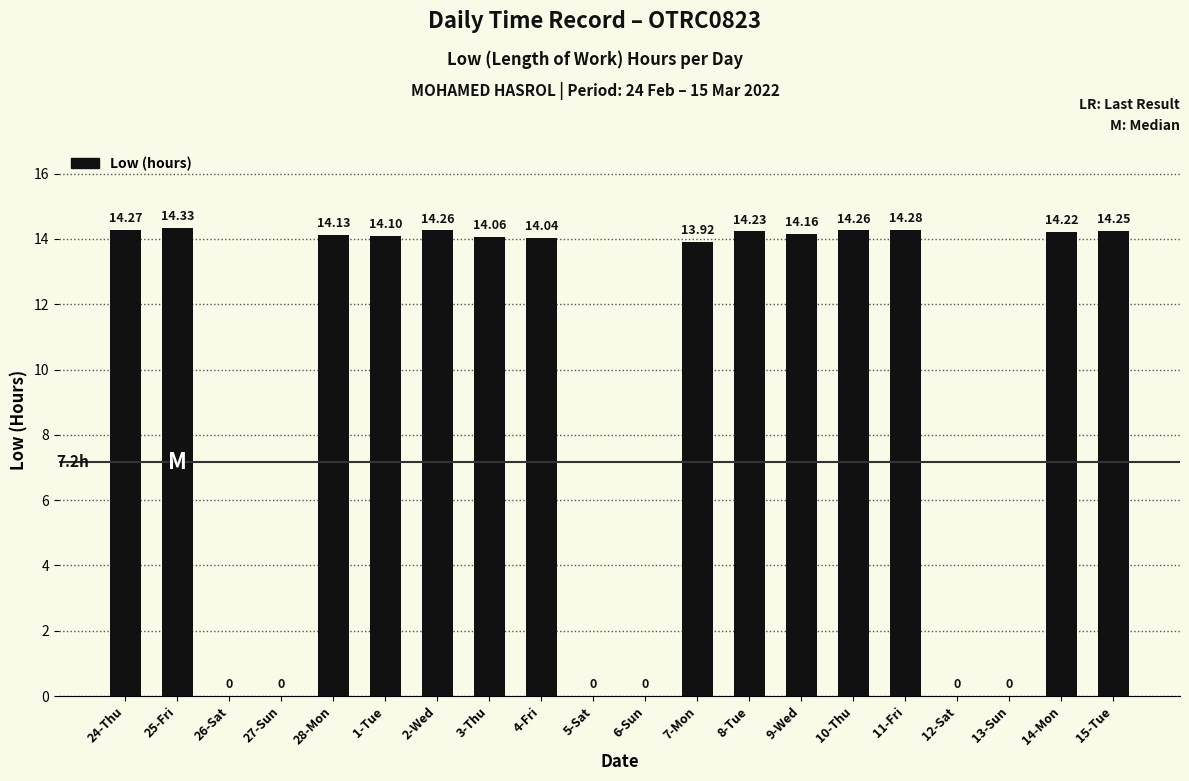

What is the change in value from 24-Thu to 12-Sat?

-14.3